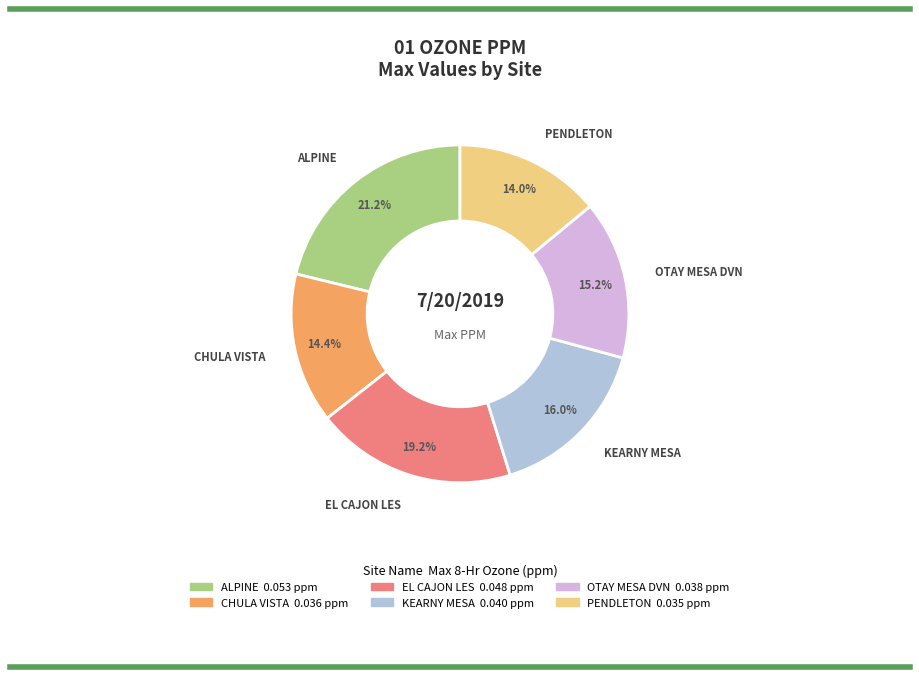

To the nearest percent, what is the difference between the largest and smallest slice percentages?

7%